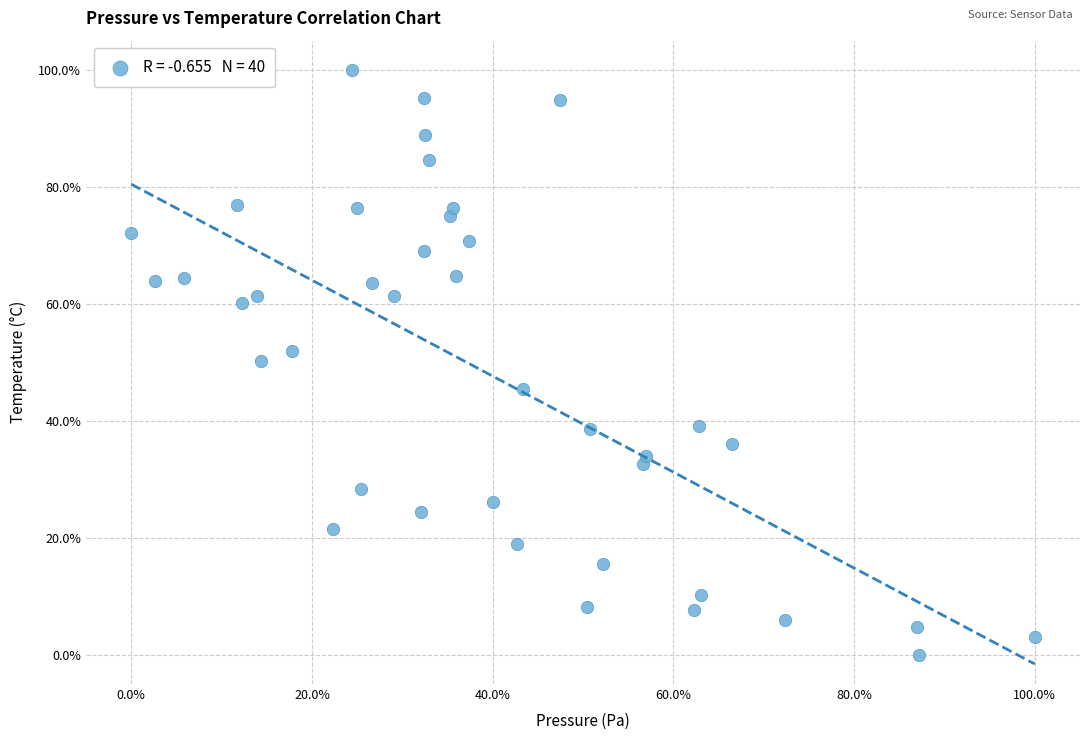

What is the range of Y values (max minus min)?

100.0